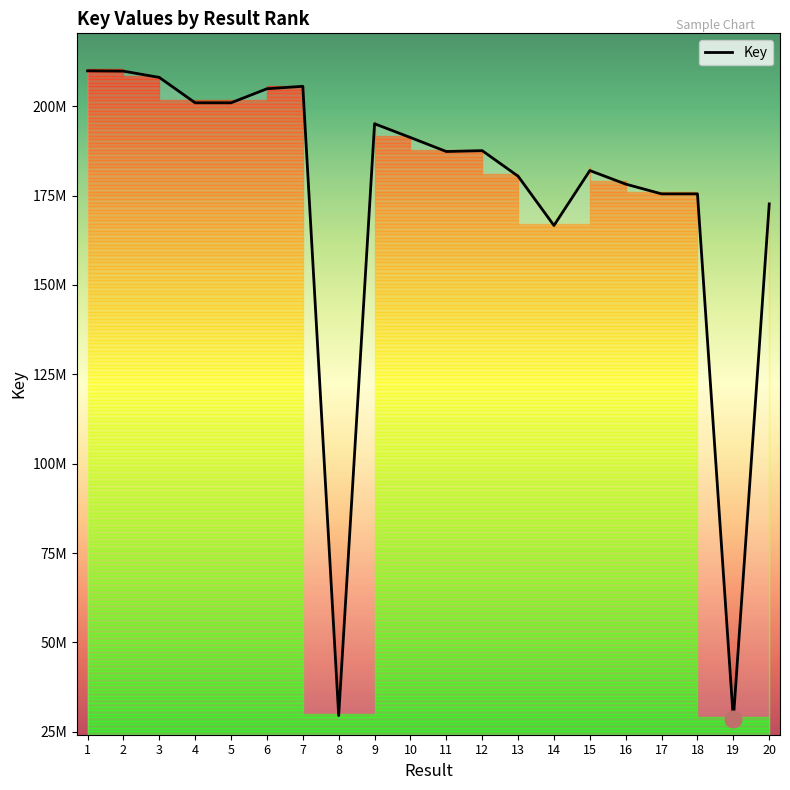

Reading right to left, transcribe all the data shown in this chart.

20=172690189	19=28414778	18=175485985	17=175486850	16=178219316	15=182016918	14=166641267	13=180436443	12=187582704	11=187339002	10=191254411	9=195106845	8=29514216	7=205584280	6=204899688	5=200968981	4=200968530	3=208077236	2=209828429	1=209915841